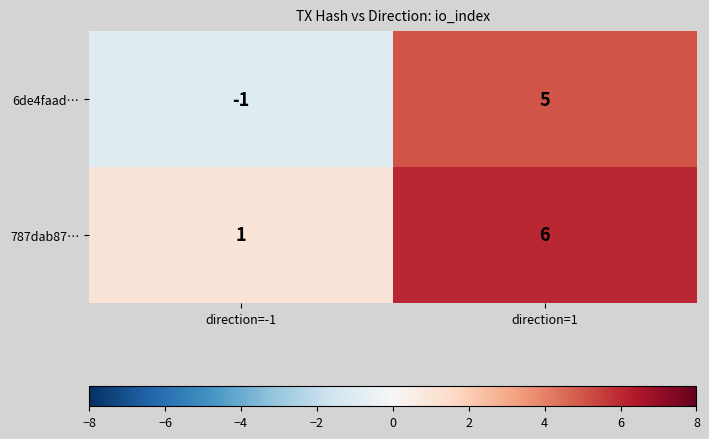

At which category does the chart reach its peak across all series?

direction=1